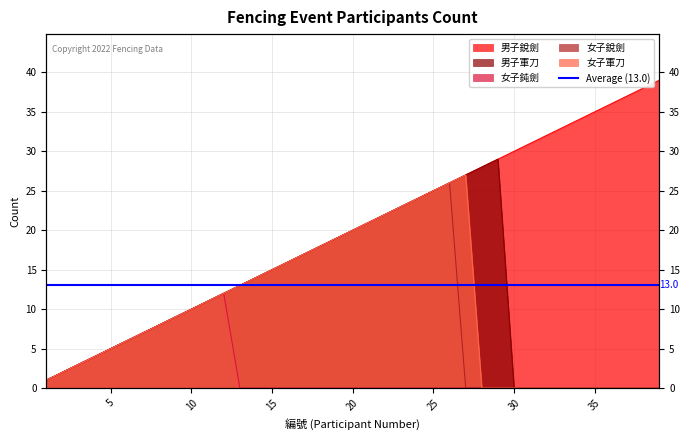

How many interior local peaks does the 女子銳劍 series have?

1